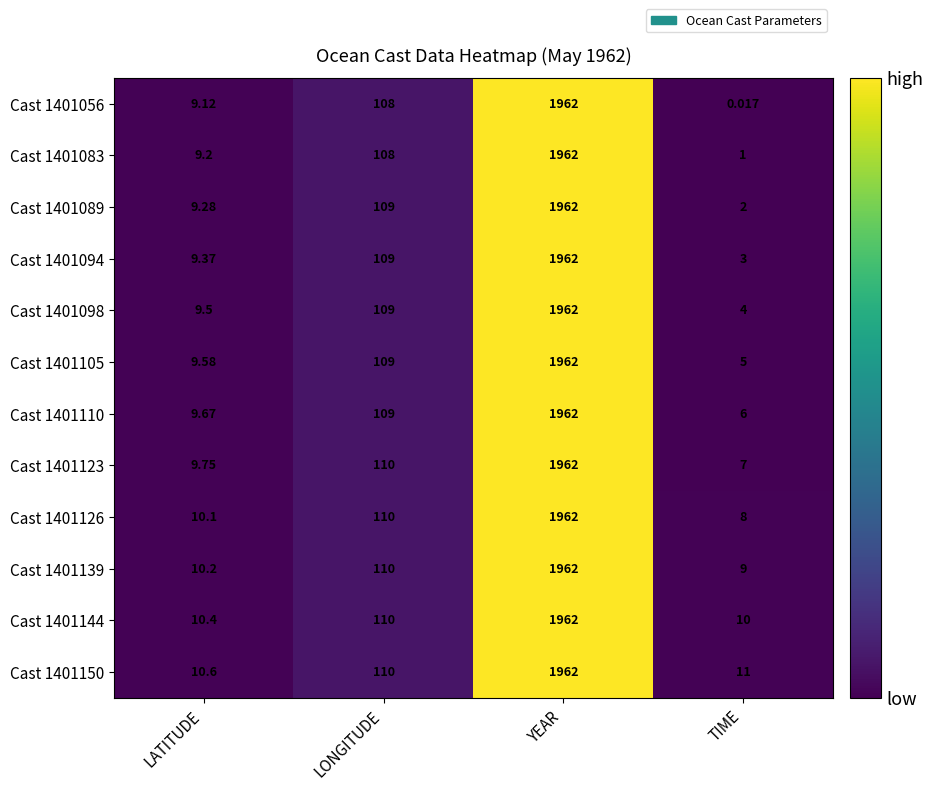

At LATITUDE, list the series in order from smallest to largest.

Cast 1401056, Cast 1401083, Cast 1401089, Cast 1401094, Cast 1401098, Cast 1401105, Cast 1401110, Cast 1401123, Cast 1401126, Cast 1401139, Cast 1401144, Cast 1401150